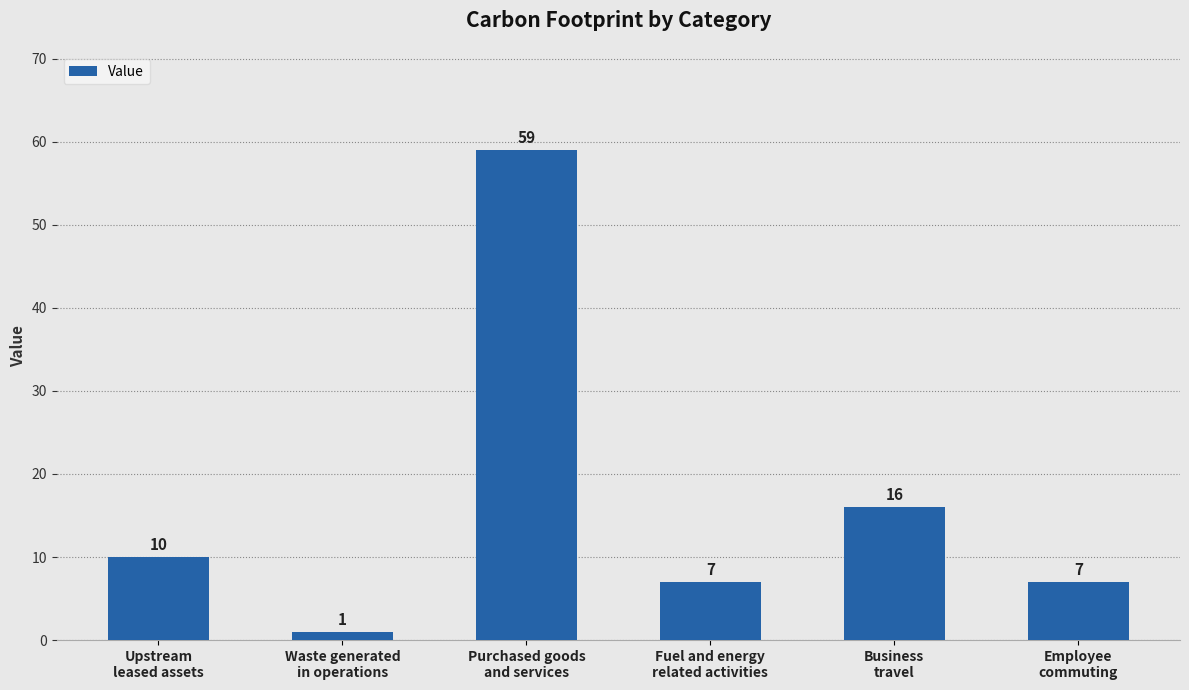

What is the value of the 1st bar from the left?

10